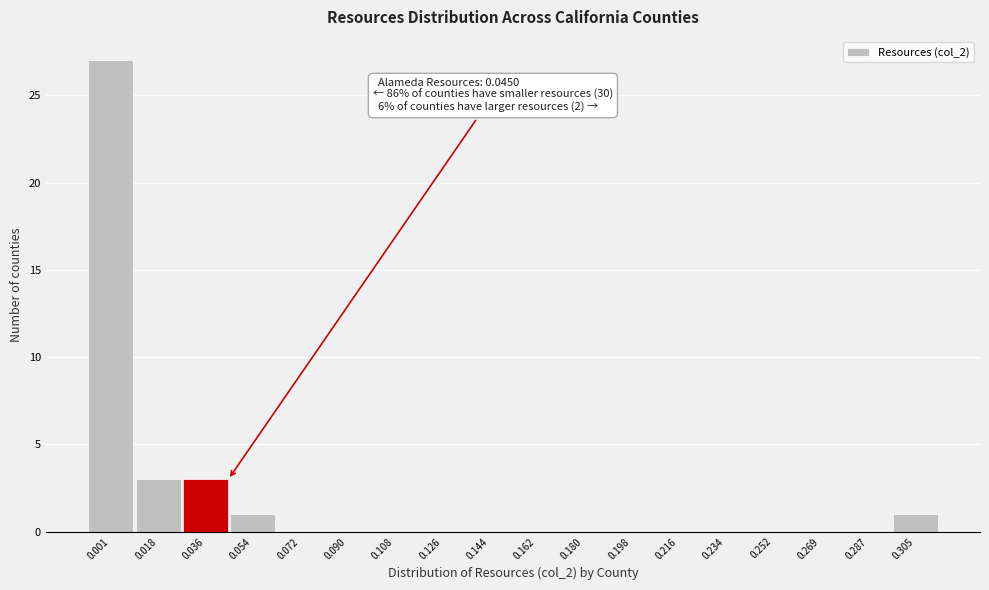

Reading left to right, what are all the values shown in this chart?

0.001=27	0.018=3	0.036=3	0.054=1	0.072=0	0.090=0	0.108=0	0.126=0	0.144=0	0.162=0	0.180=0	0.198=0	0.216=0	0.234=0	0.252=0	0.269=0	0.287=0	0.305=1